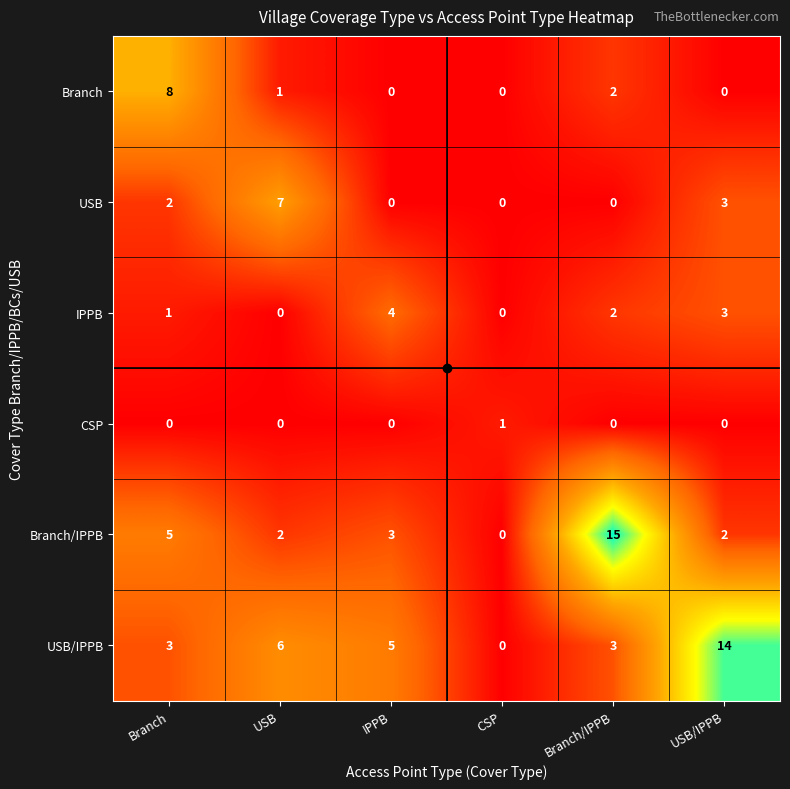

Which category has the lowest value in the Branch/IPPB series?

CSP